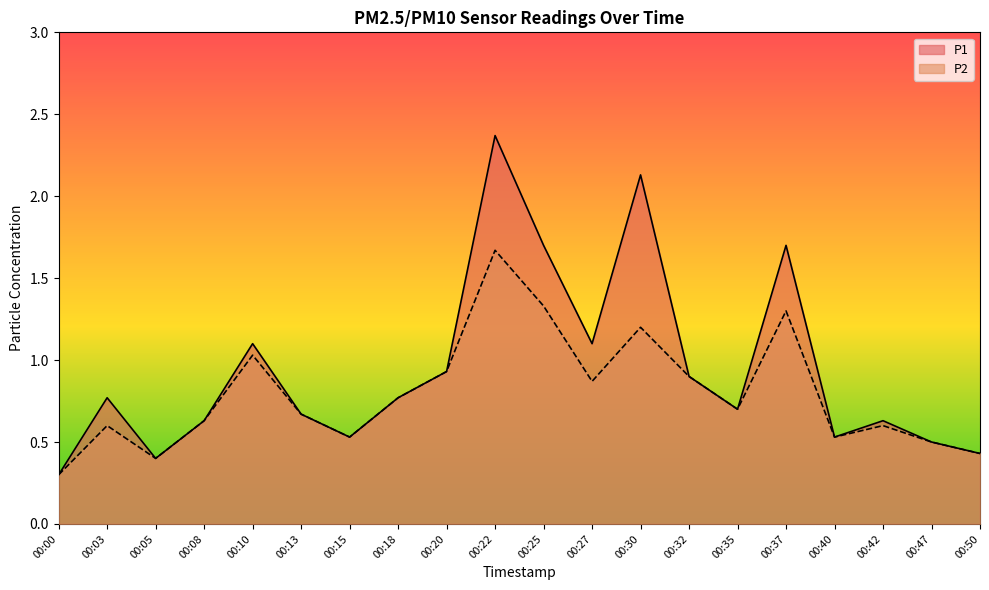

Which label corresponds to the largest value in the chart?

00:22